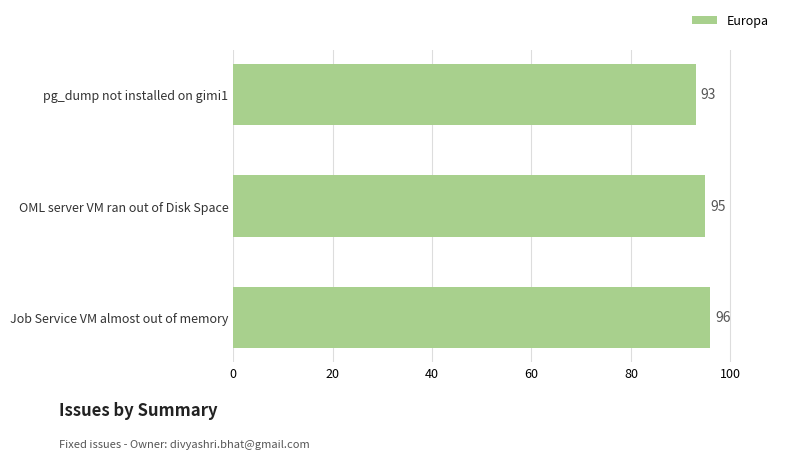

Rank the categories by value from highest to lowest.

Job Service VM almost out of memory, OML server VM ran out of Disk Space, pg_dump not installed on gimi1